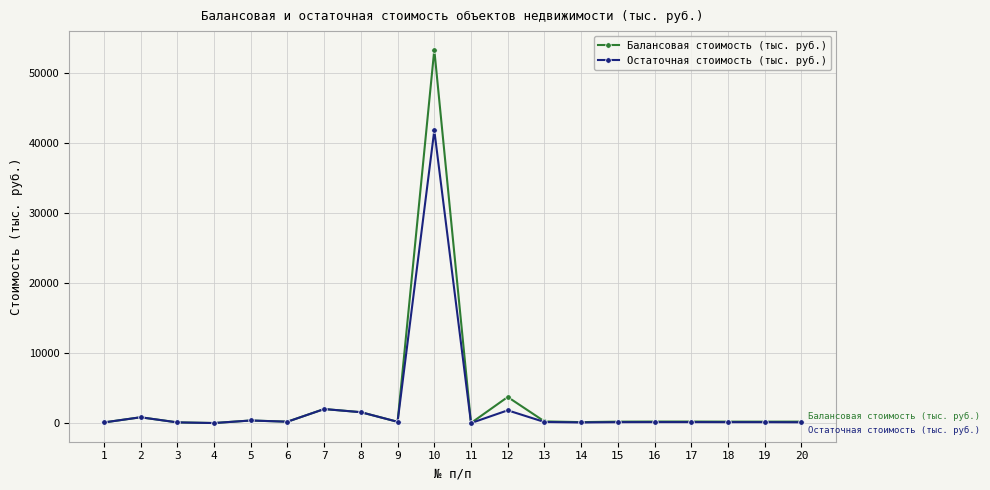

What is the total value across all series at 11?

10.7